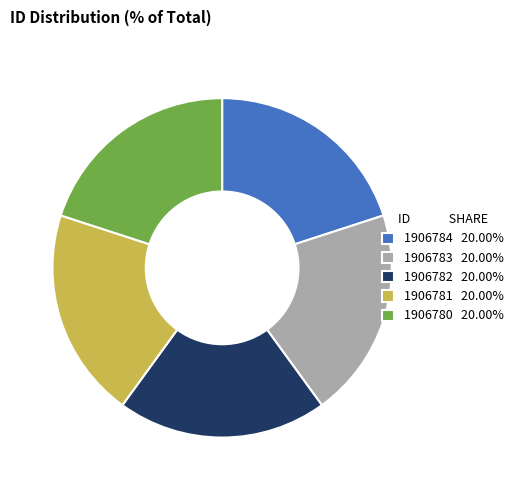

Is there a majority slice in this chart?

No